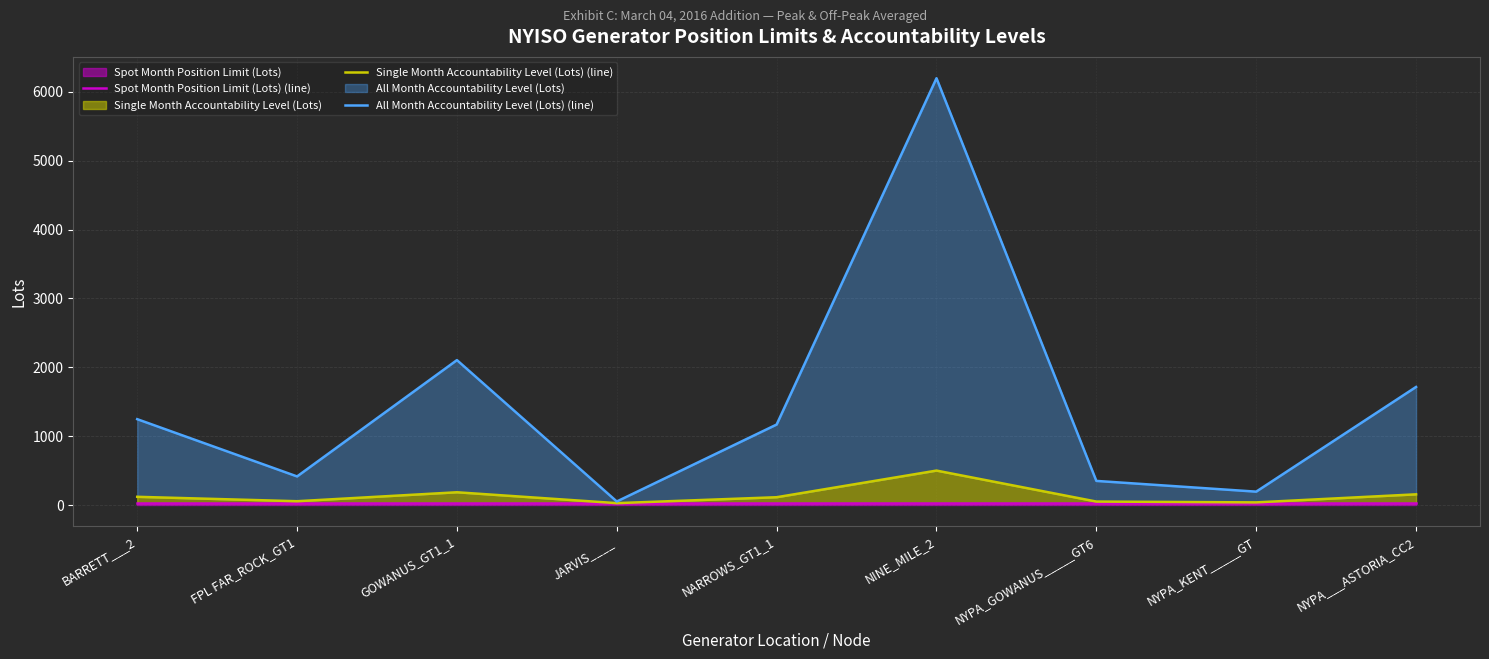

What is the difference between the highest and lowest values at NINE_MILE_2?

6175